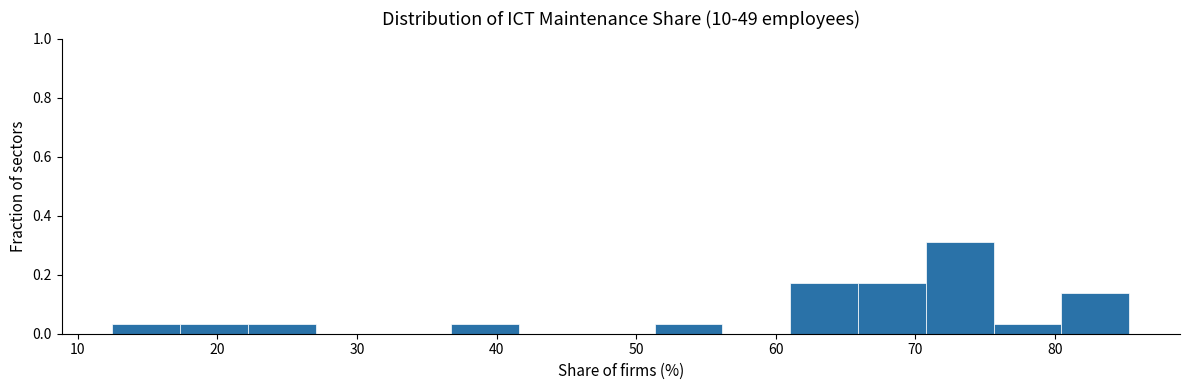

What is the height of the bar covering 80 to 85 on the x-axis? Neither the bar edges nor the heights are printed on the chart, so give them approximately, as read against the axes.

0.14